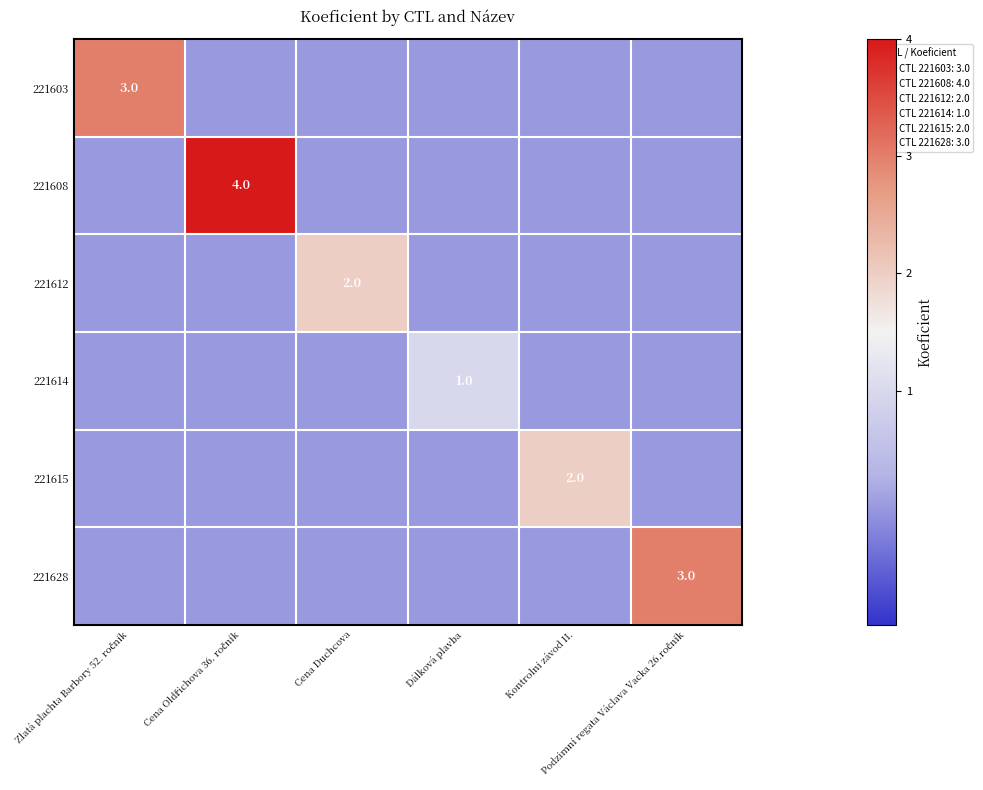

What is the spread (max minus min) of values at Kontrolní závod II.?

2